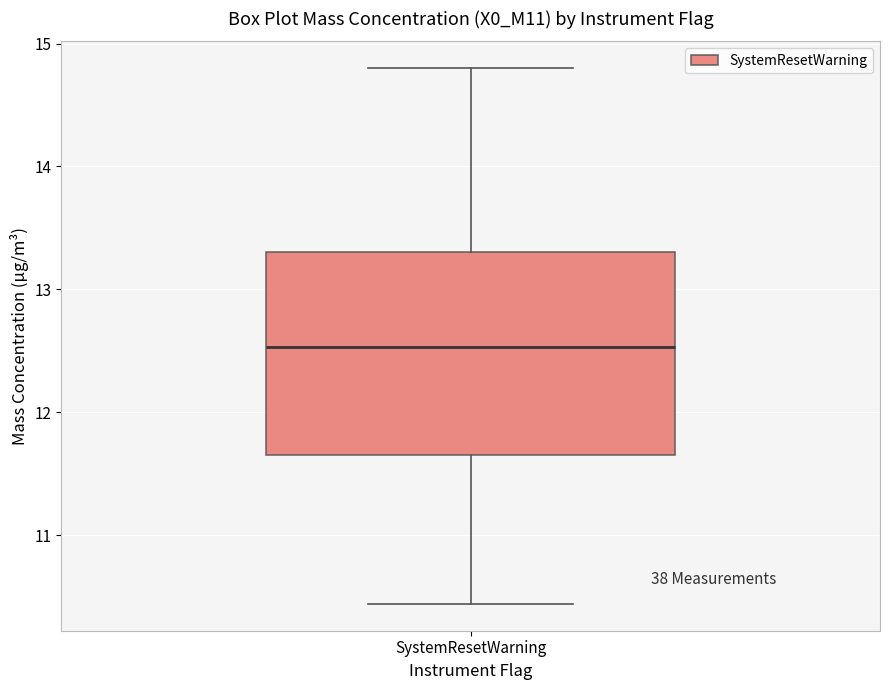

Transcribe this box plot: give where the median line is, the range the box spans, and where the two whiskers end, as read against the y-axis. The values are not printed on the chart, so give them approximately, as read against the axis.

median 12.5, box 11.7 to 13.3, whiskers 10.4 to 14.8